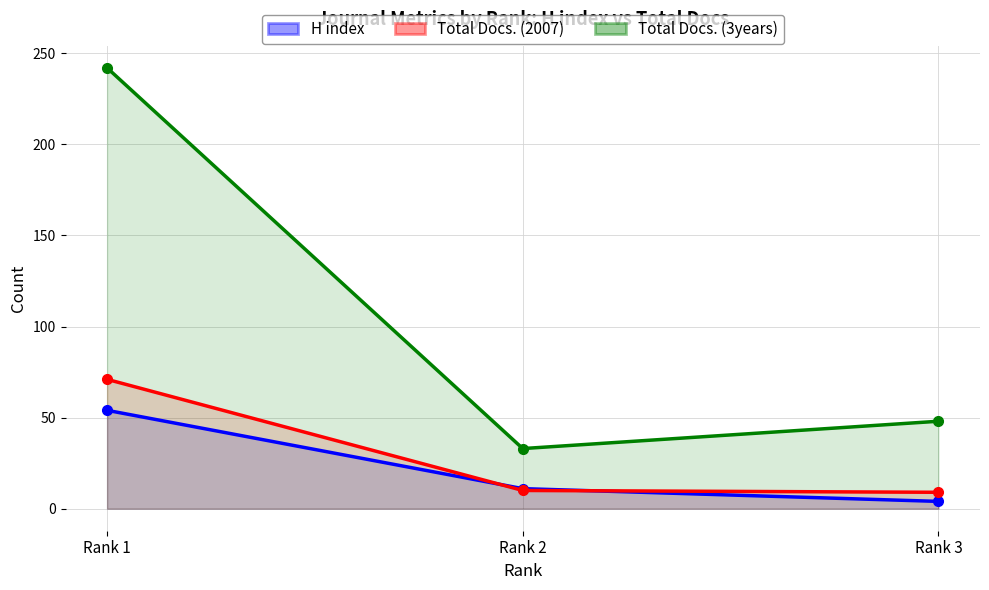

Which label corresponds to the smallest value in the chart?

Rank 3